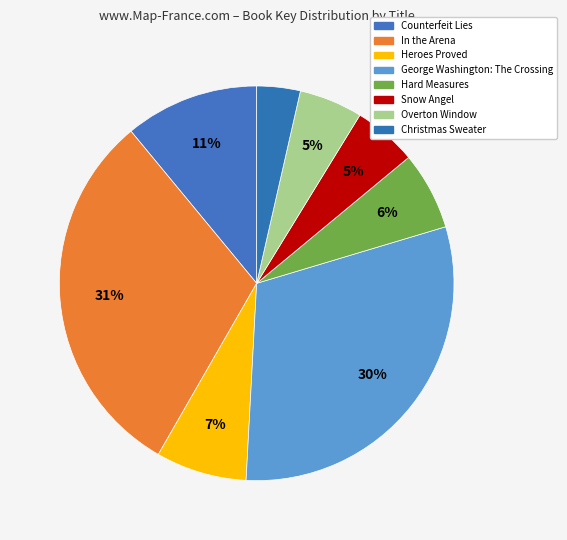

Rank the categories by value from highest to lowest.

In the Arena, George Washington: The Crossing, Counterfeit Lies, Heroes Proved, Hard Measures, Snow Angel, Overton Window, Christmas Sweater